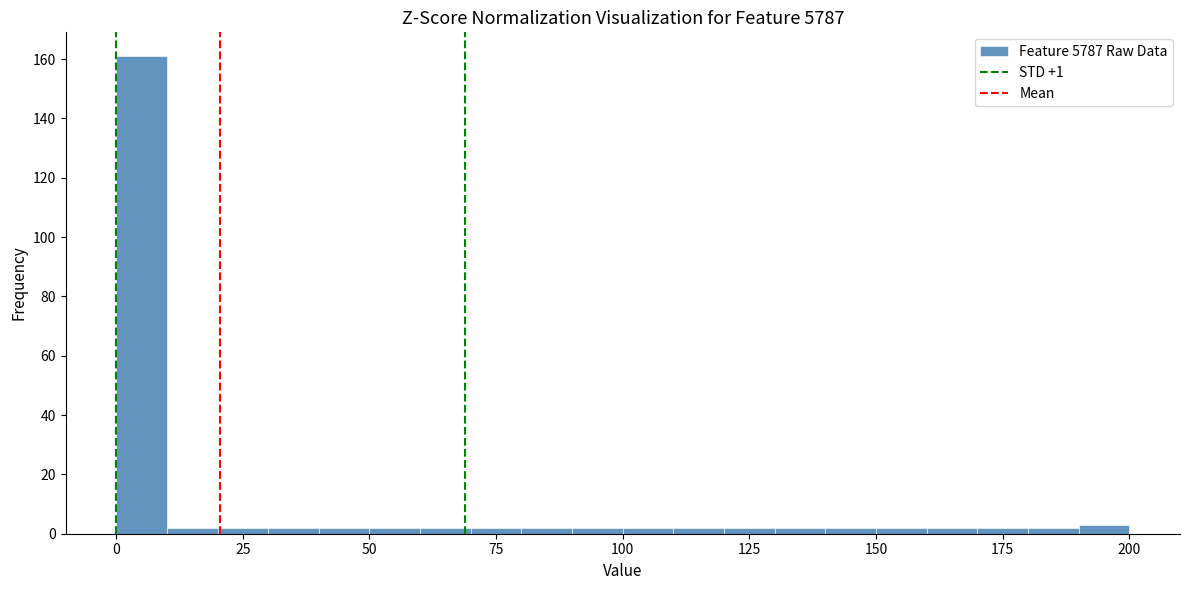

Around what value on the x-axis is the tallest bar? Give the approximate position of its centre, as read against the axis.

5